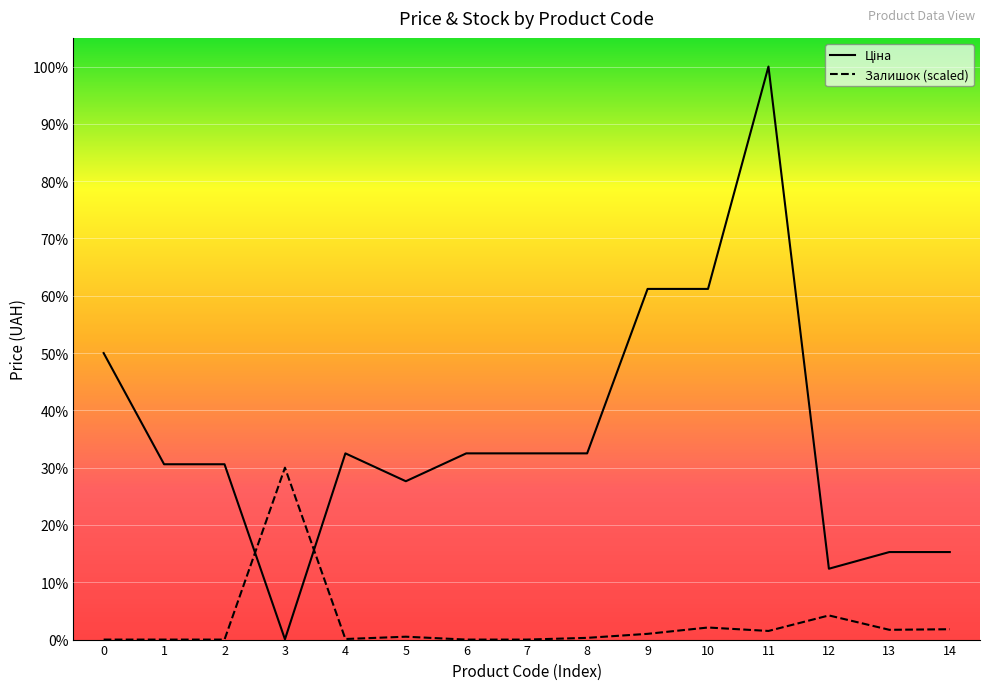

Rank the series by their maximum value, from highest to lowest.

Ціна, Залишок (scaled)